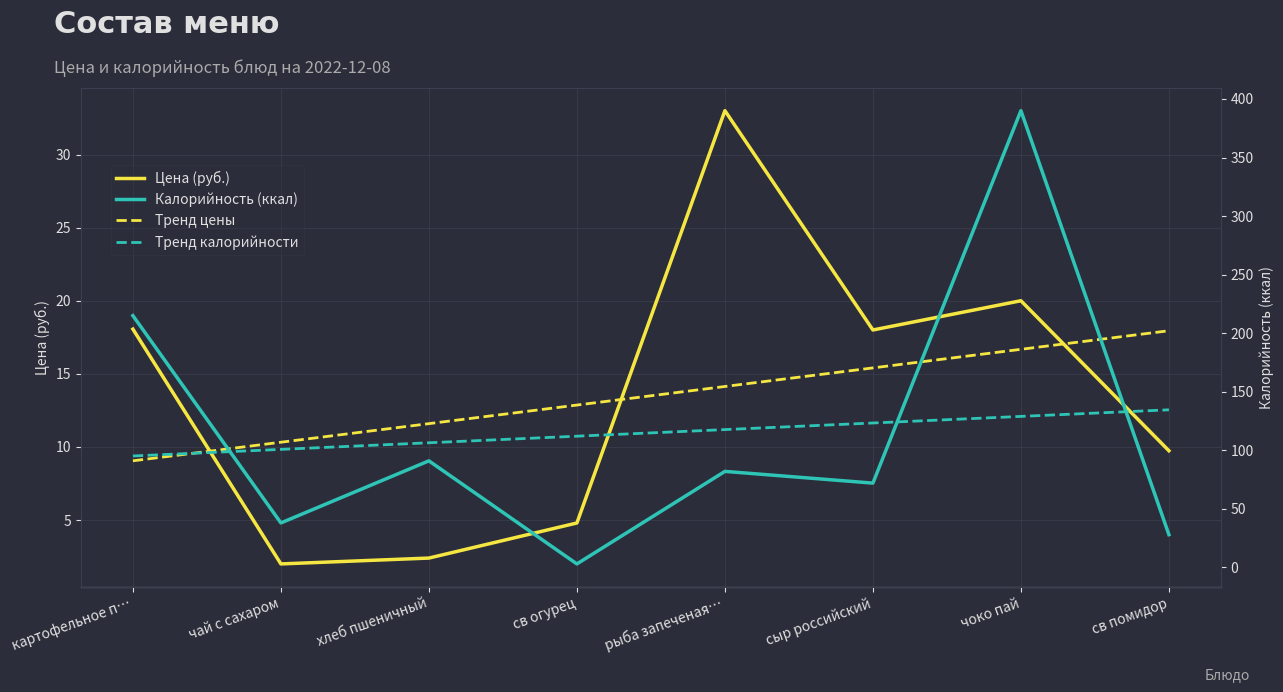

True or false: Калорийность (ккал) and Цена (руб.) cross at least once.

True